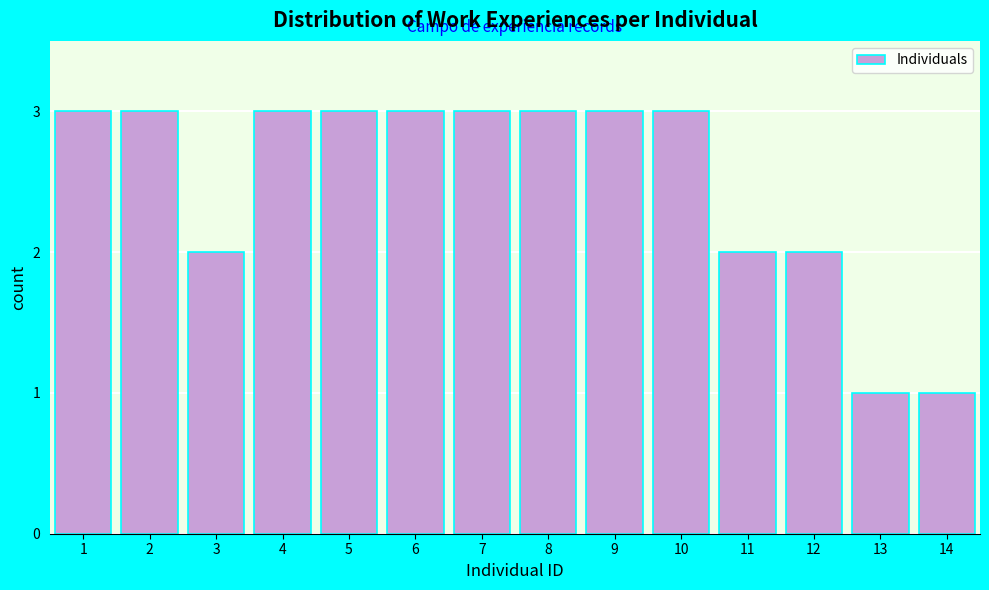

Reading left to right, list all the values displayed in this chart.

3	3	2	3	3	3	3	3	3	3	2	2	1	1